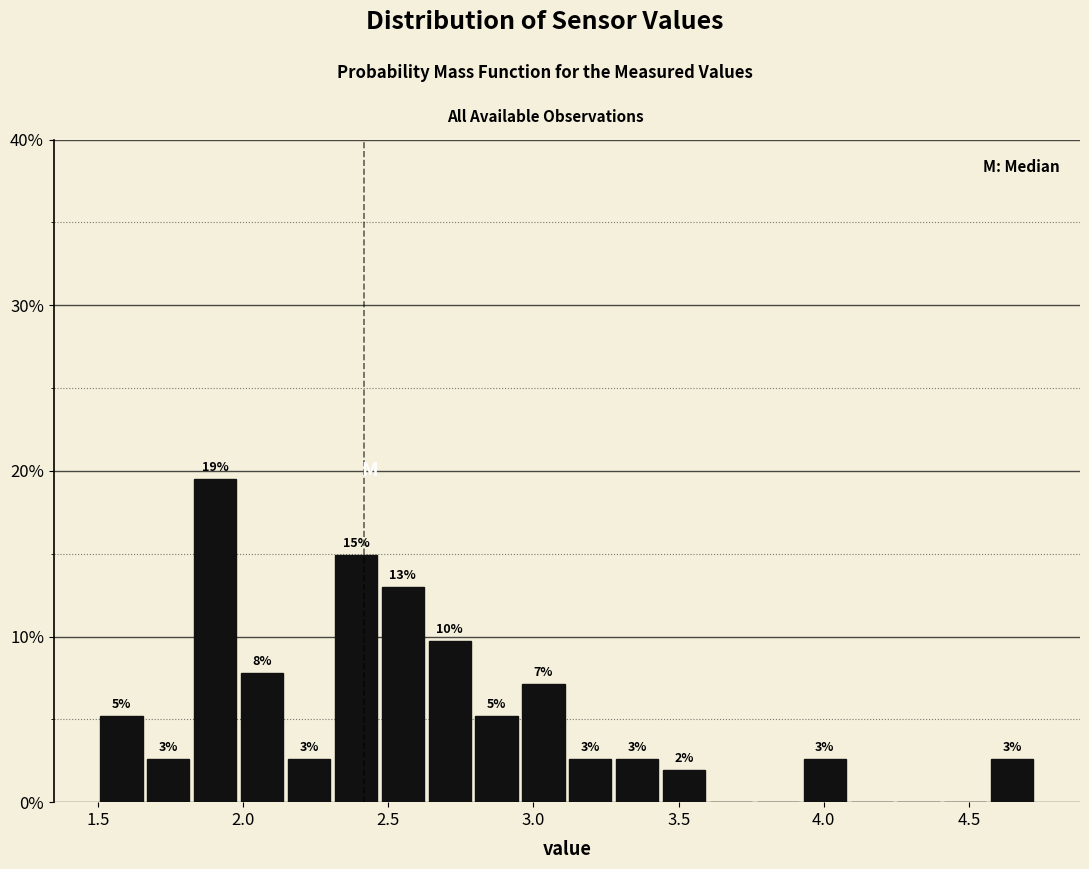

Read against the x-axis, roughly where is the centre of the tallest bar?

1.90